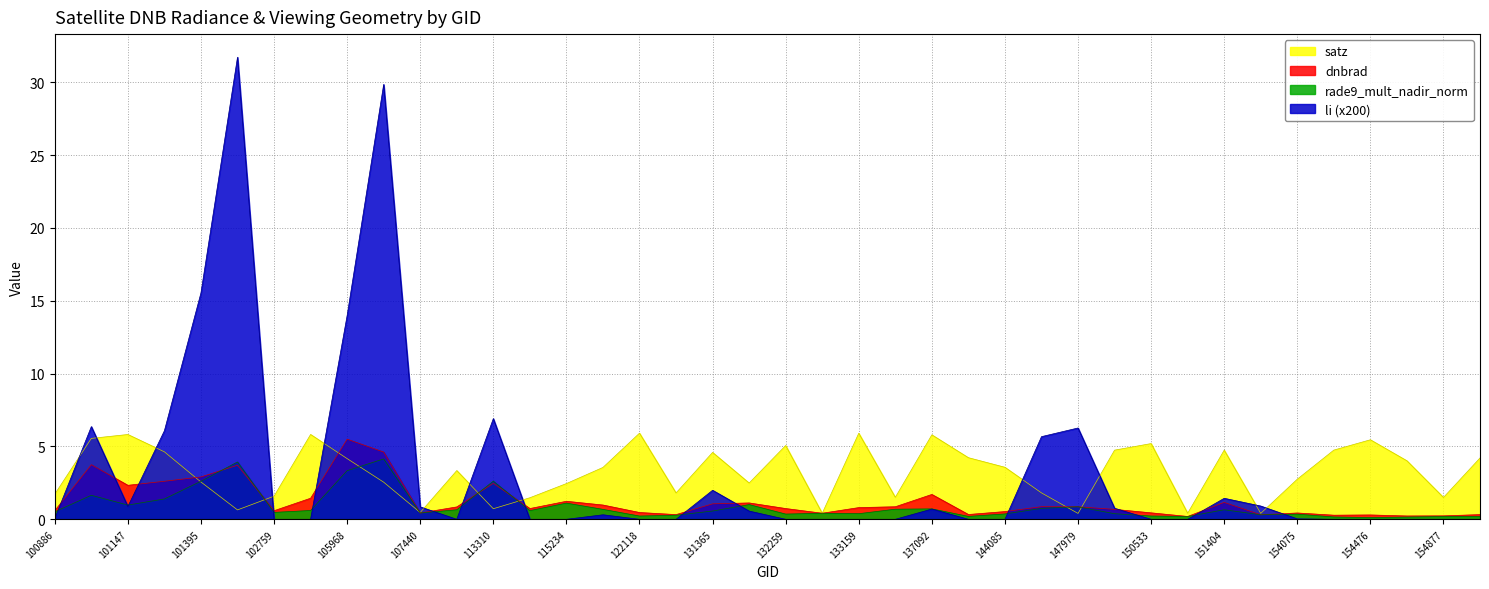

At how many categories does at least one series exceed 25?

2